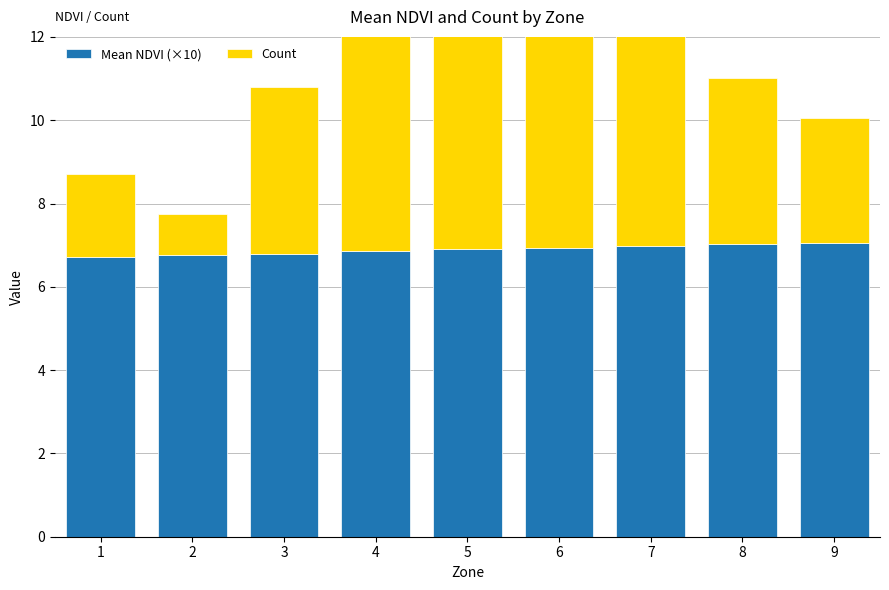

Which label corresponds to the smallest value in the chart?

2